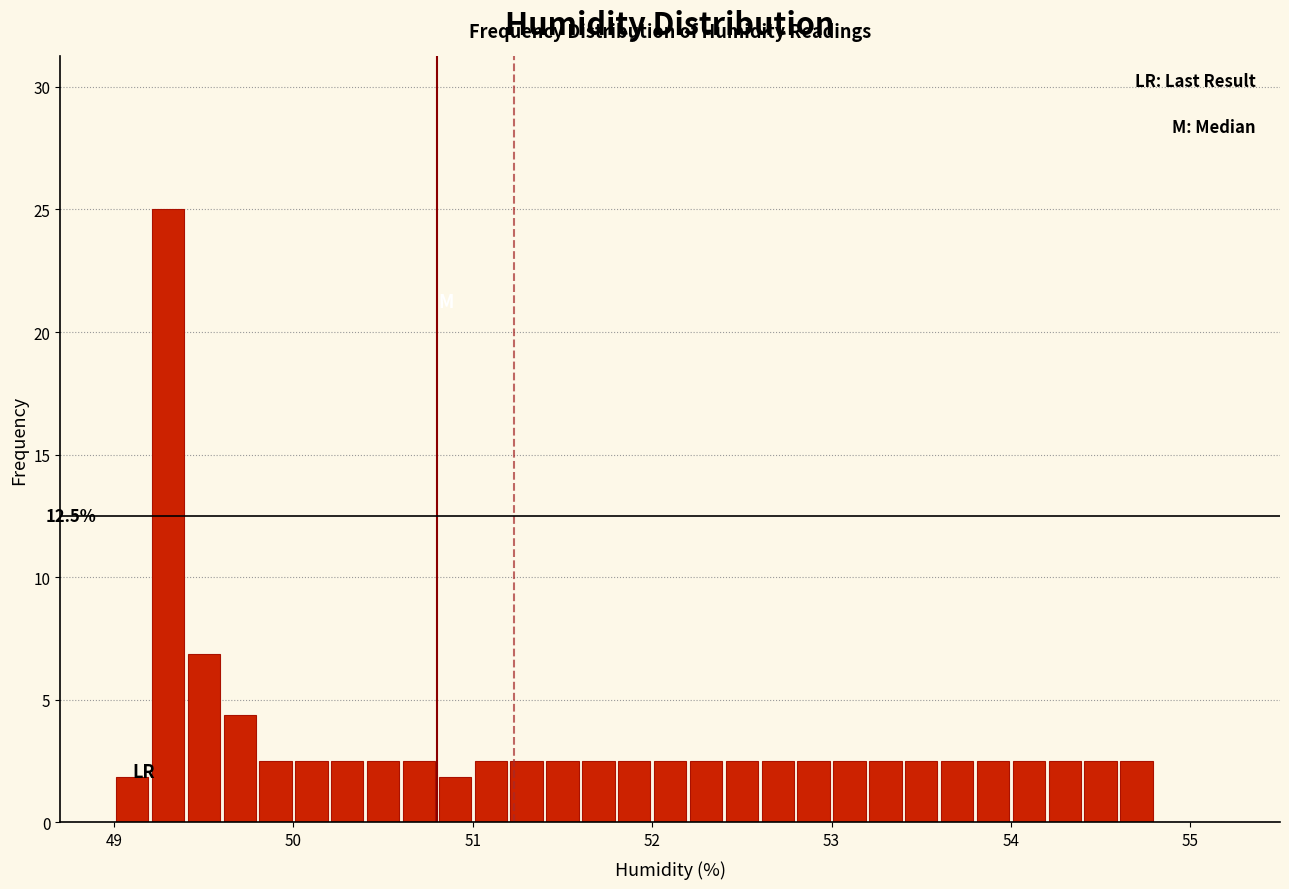

Around what value on the x-axis is the tallest bar? Give the approximate position of its centre, as read against the axis.

49.3